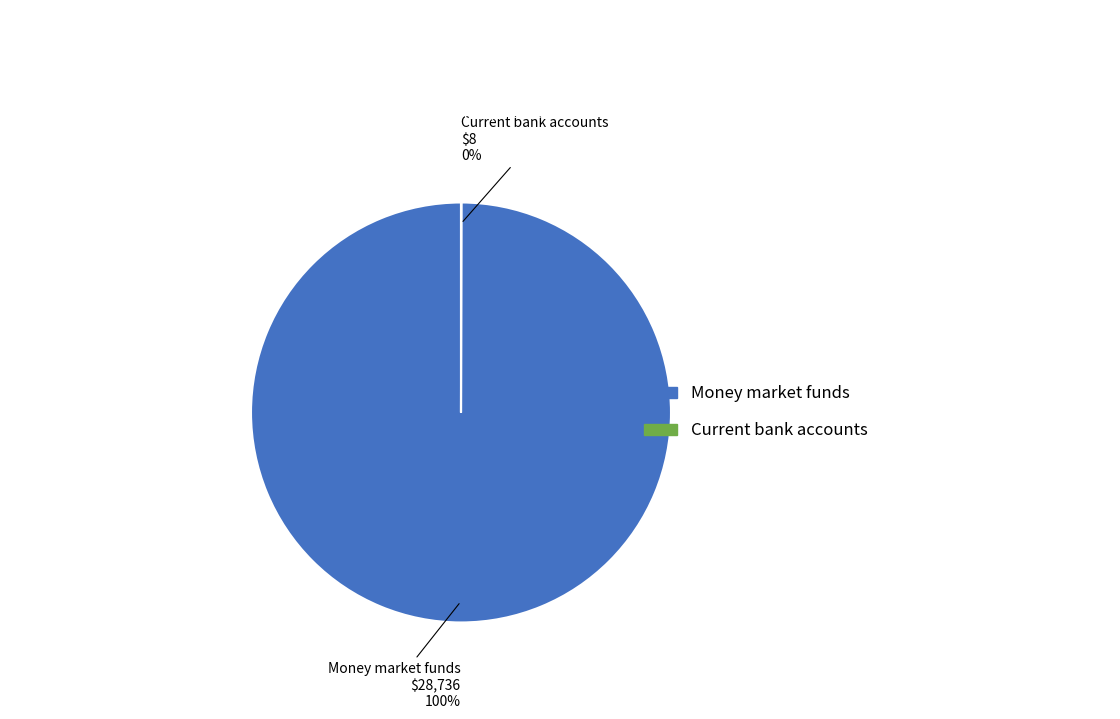

Which category accounts for the majority?

Money market funds